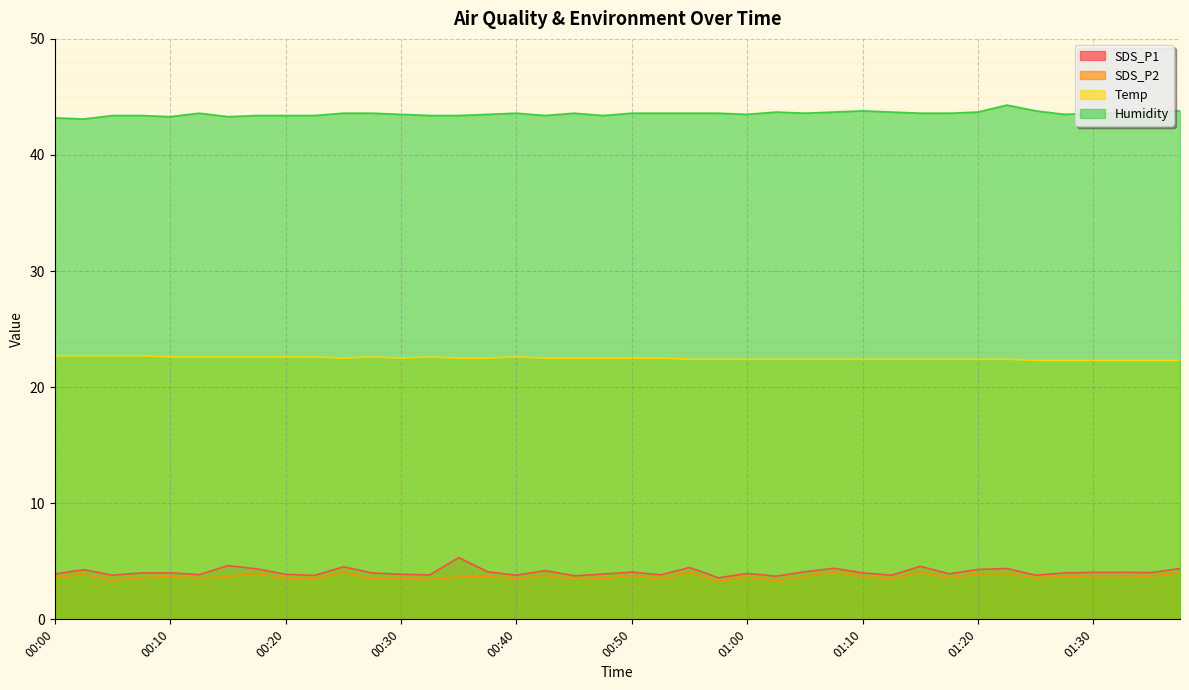

How many lines are shown in the chart?

4